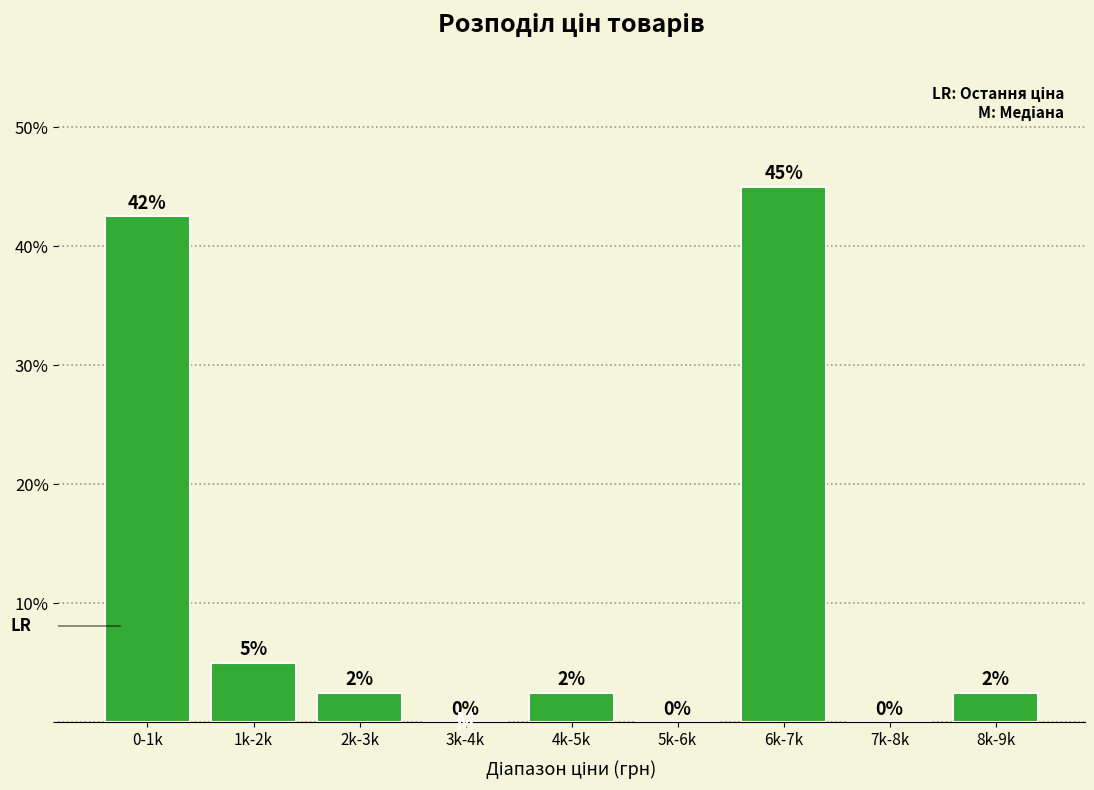

Between 0-1k and 1k-2k, which is larger?

0-1k